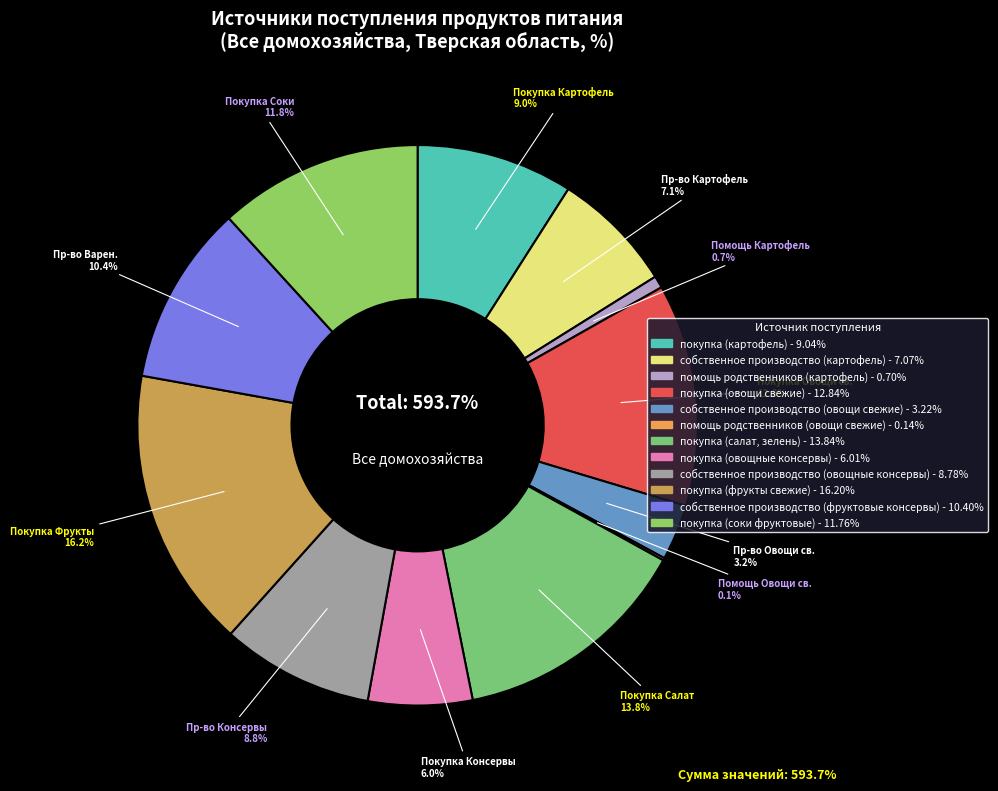

To the nearest percent, what is the difference between the покупка (овощи свежие) and собственное производство (овощи свежие) slice percentages?

10%